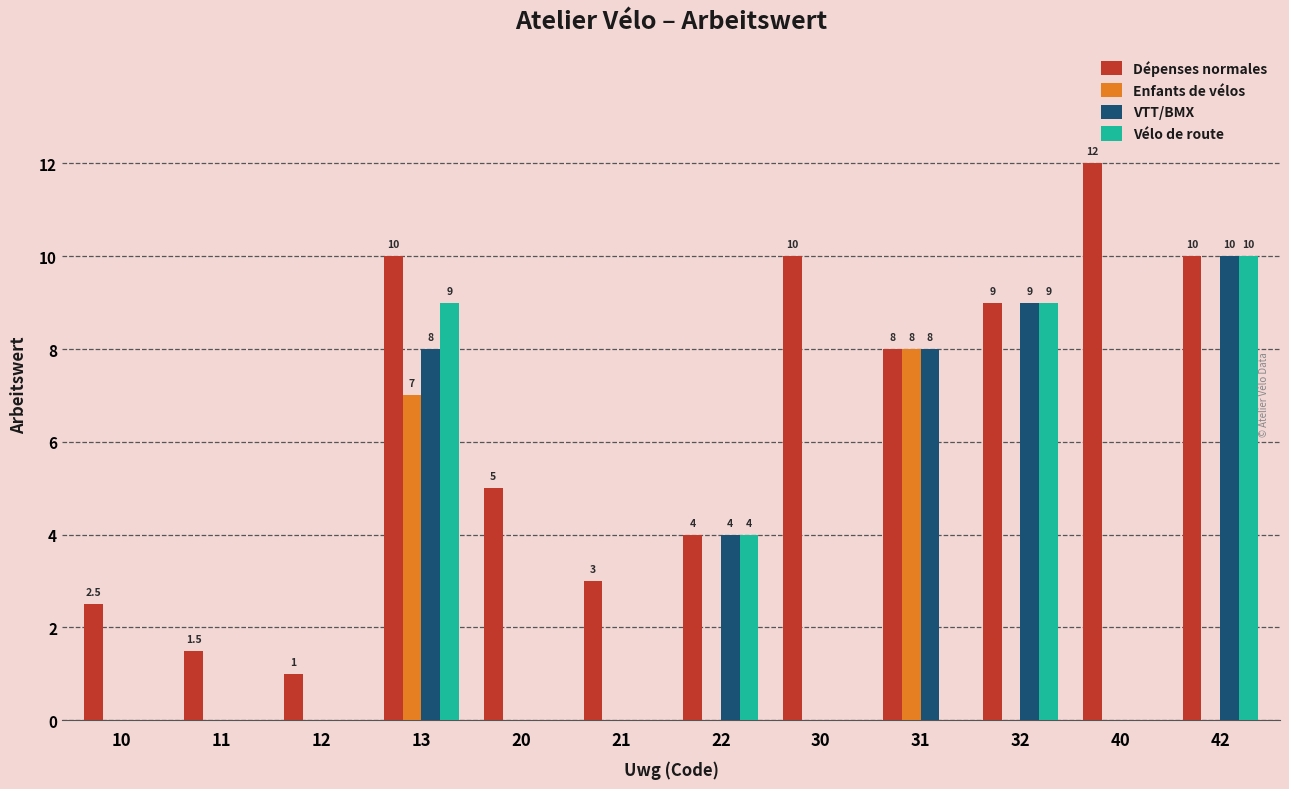

How many series are shown in this chart?

4